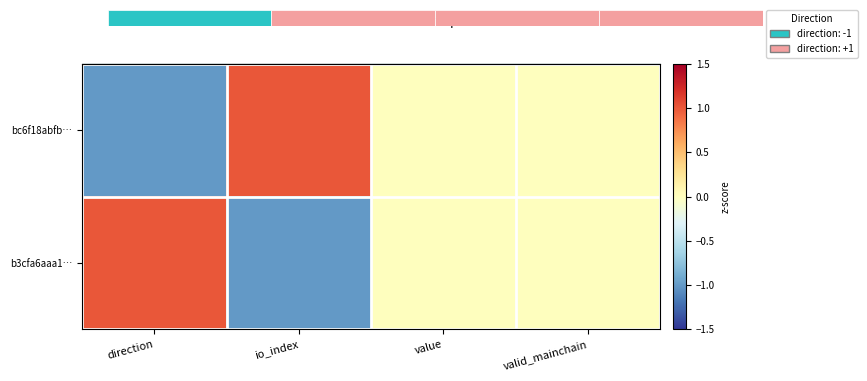

Count the bc6f18abfb… values in the range 0 to 1.

3